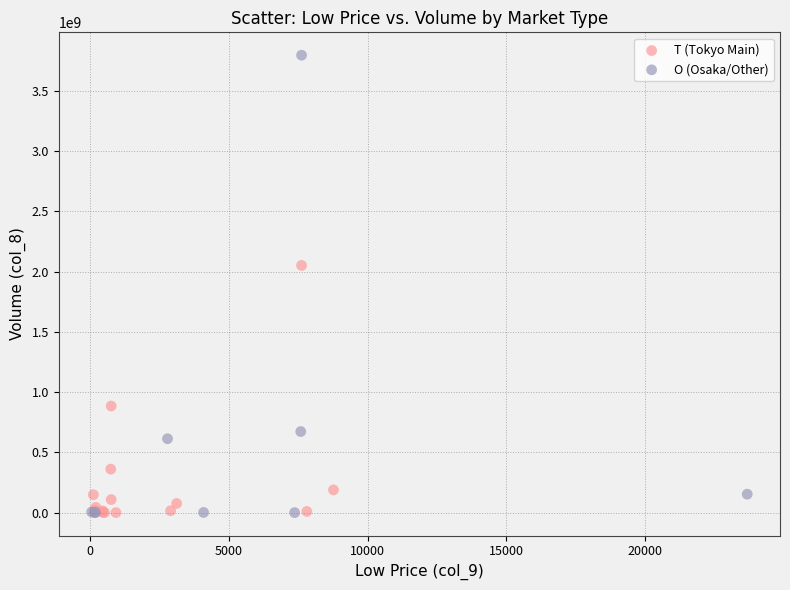

Which series reaches the maximum Y coordinate?

O (Osaka/Other)